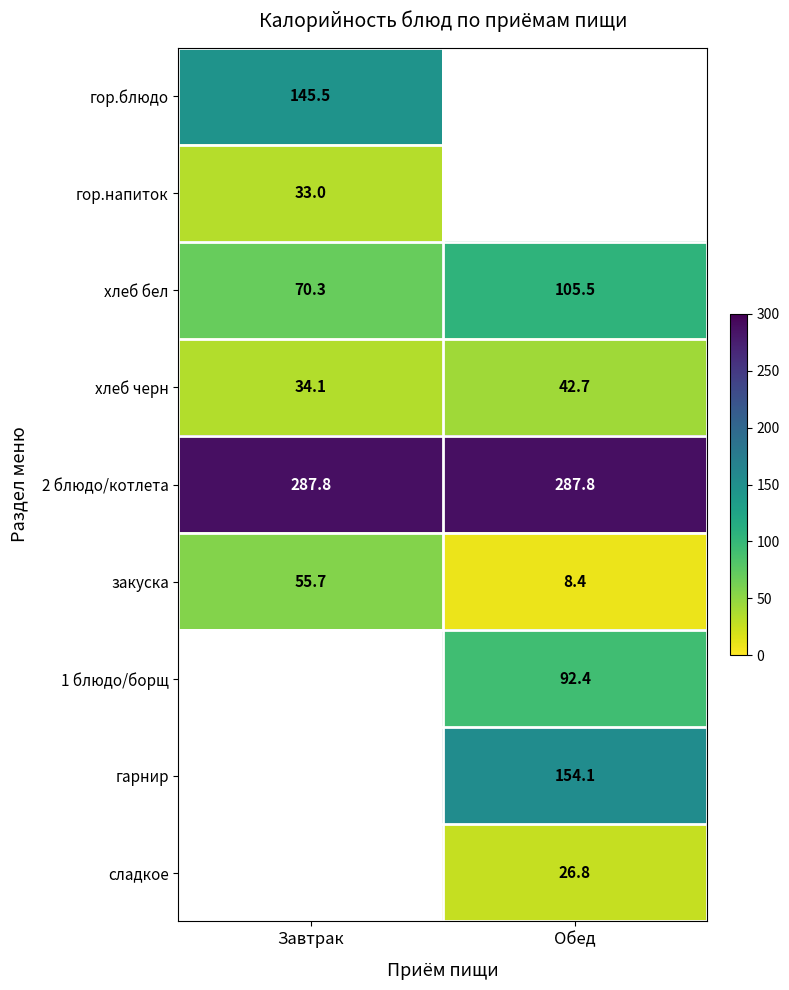

What is the sum of all хлеб бел values?

175.8